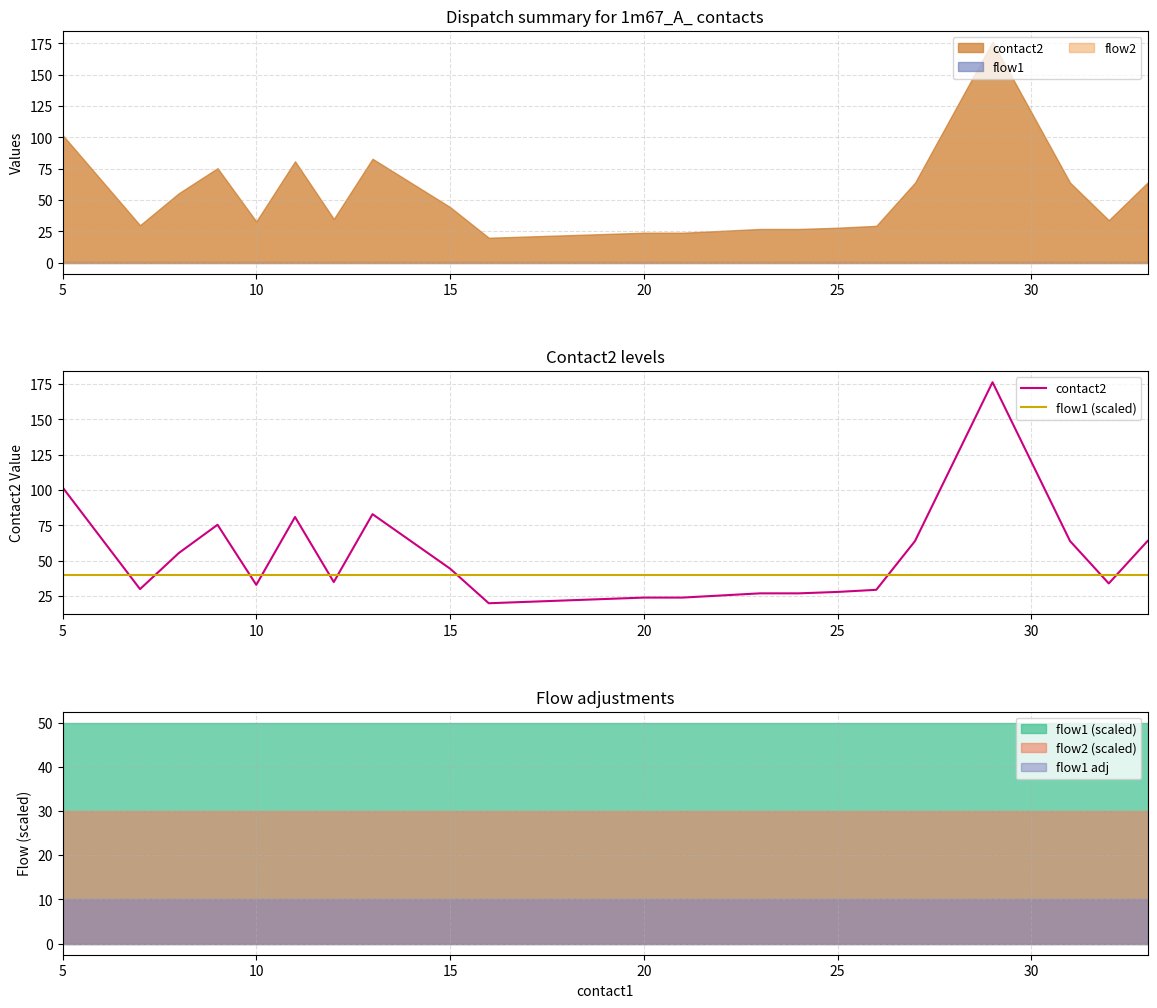

Reading left to right, list all the values displayed in this chart.

contact2: 102.0	30.0	55.5	75.5	33.0	81.0	35.0	83.0	44.5	20.0	21.0	22.0	23.0	24.0	24.0	25.5	27.0	27.0	28.0	29.5	64.0	176.3	64.0	34.0	64.0
flow1 (scaled): 40.0	40.0	40.0	40.0	40.0	40.0	40.0	40.0	40.0	40.0	40.0	40.0	40.0	40.0	40.0	40.0	40.0	40.0	40.0	40.0	40.0	40.0	40.0	40.0	40.0